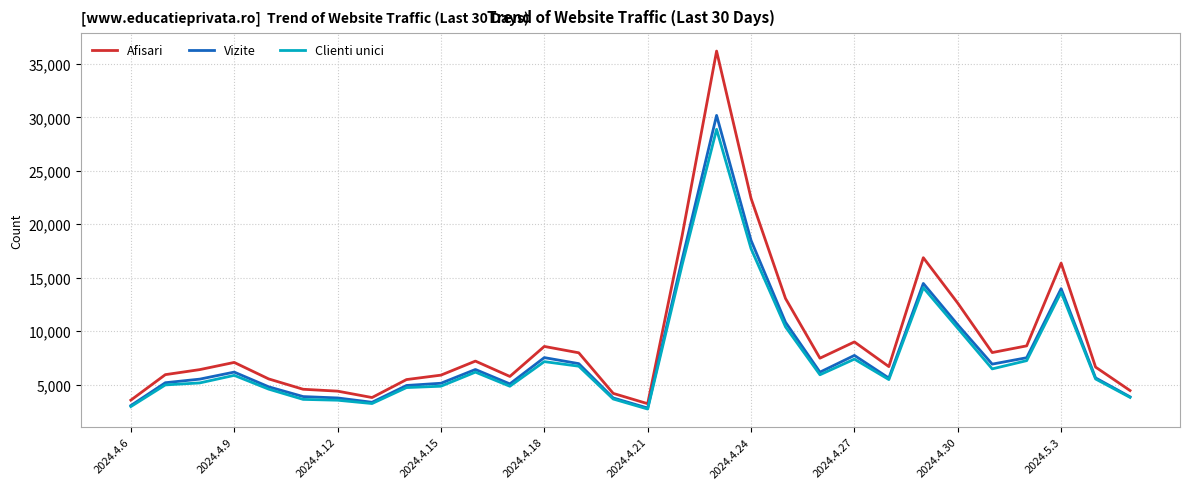

How many lines are shown in the chart?

3